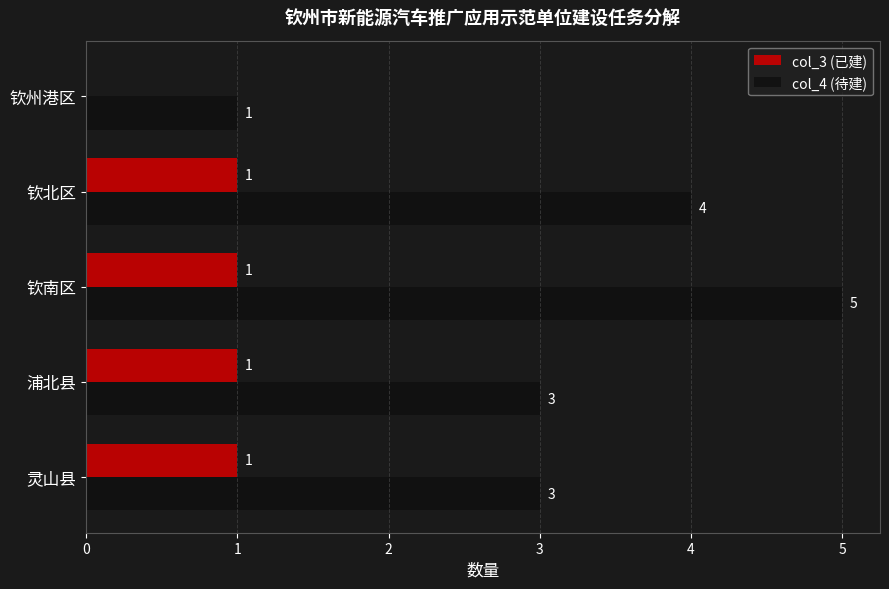

Read the col_4 (待建) value at 钦北区.

4